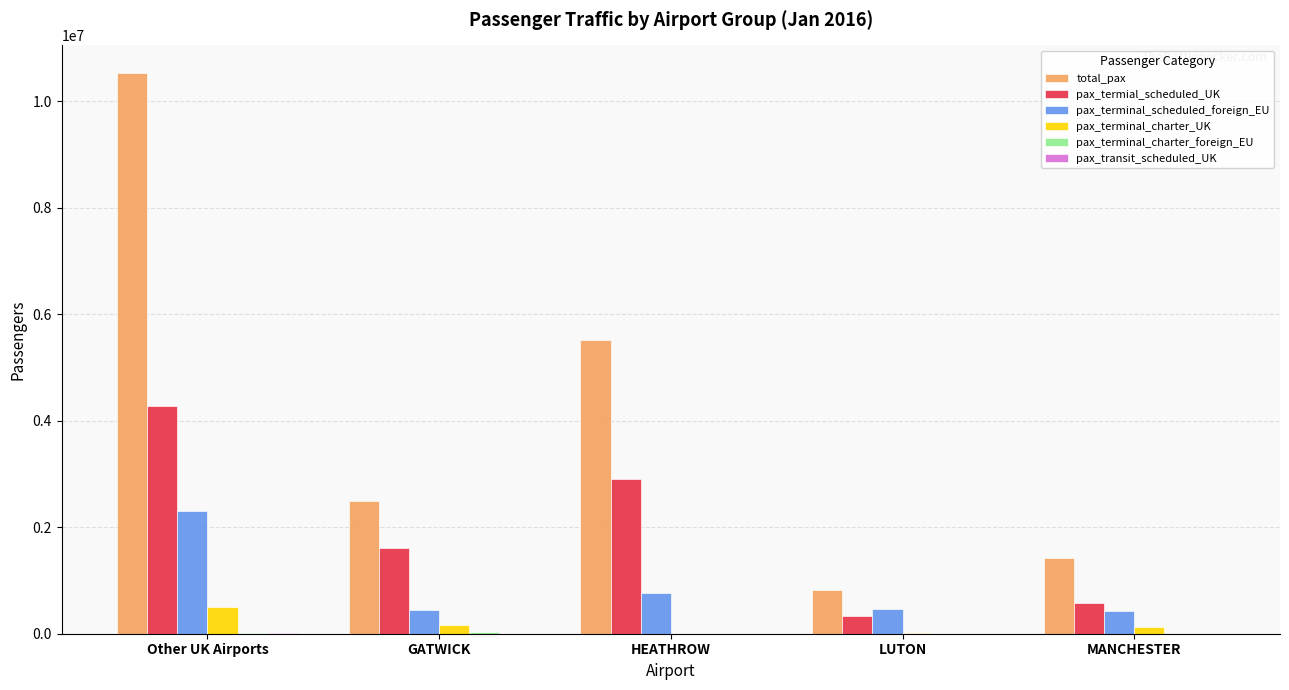

Which series changed the most between Other UK Airports and GATWICK?

total_pax